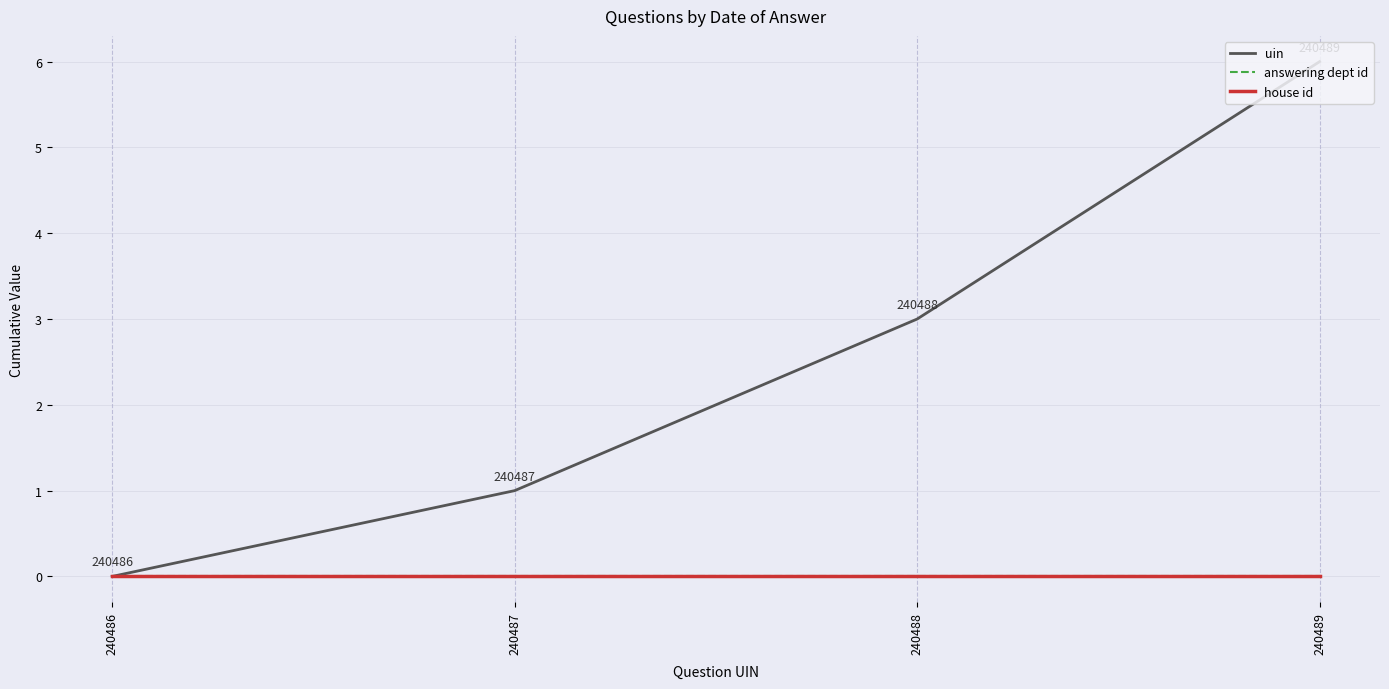

List the labels in order of house id value, largest first.

240486, 240487, 240488, 240489